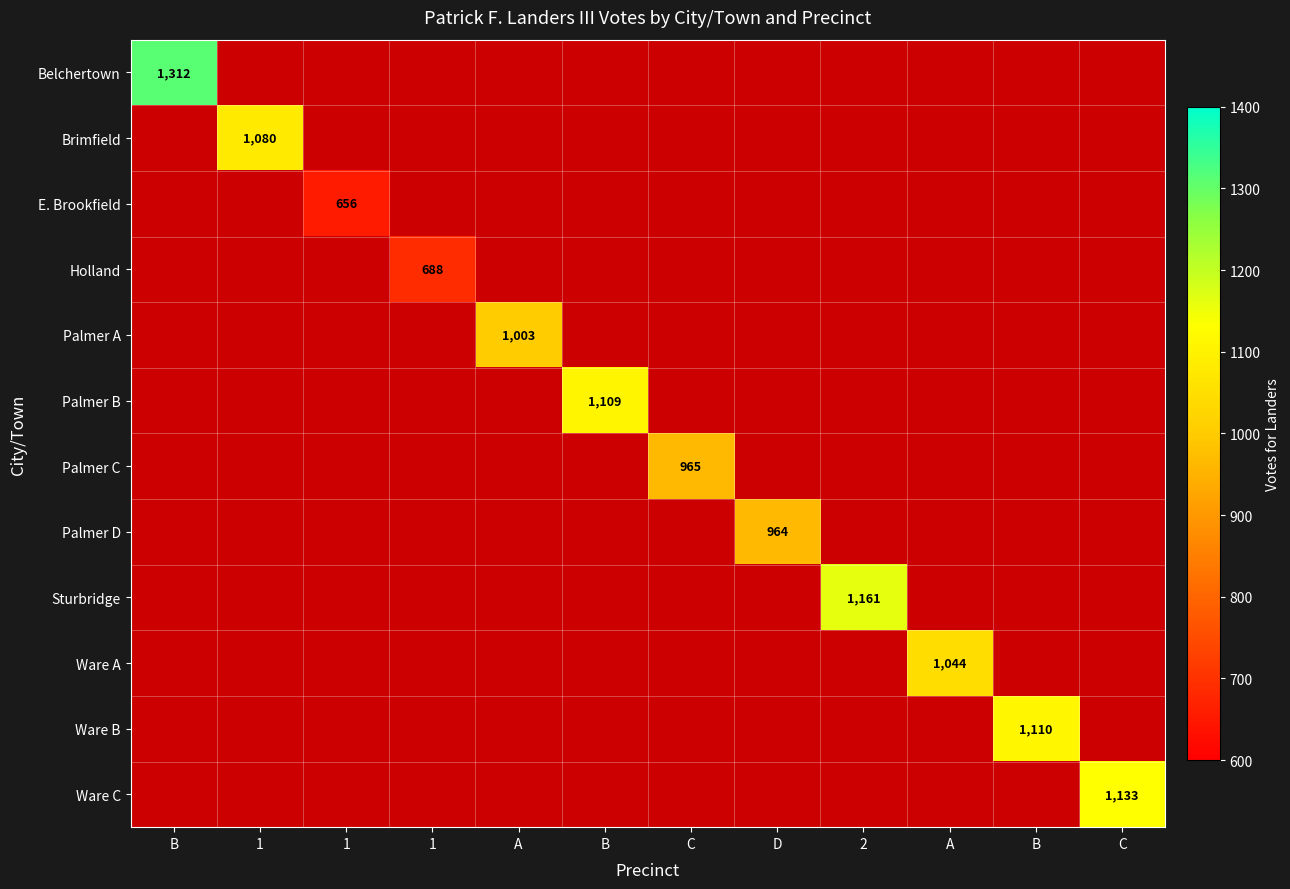

How many data points does each series have?

12